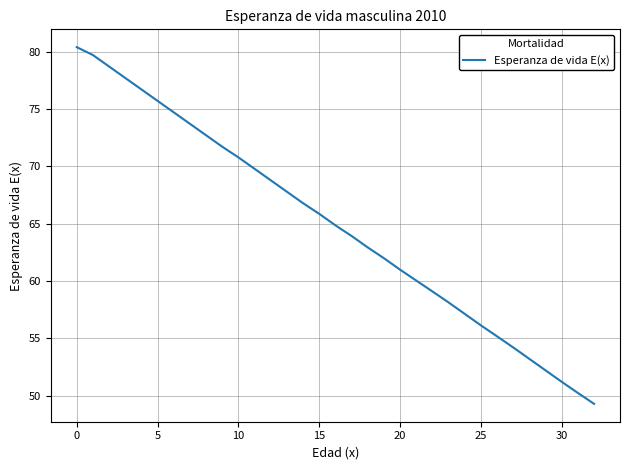

What is the minimum value shown in the chart?

49.3